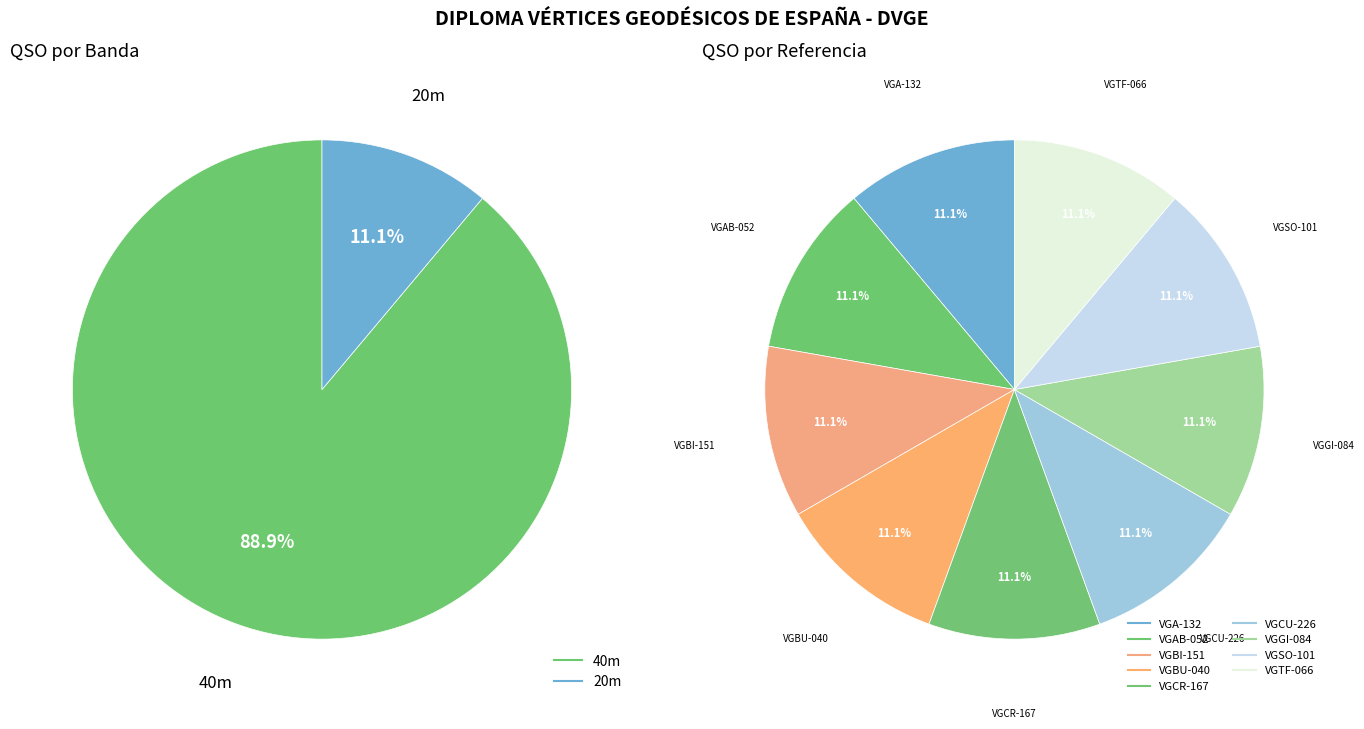

The EC2AMN/P-VGBI-151 slice represents 22% of the pie. True or false?

False